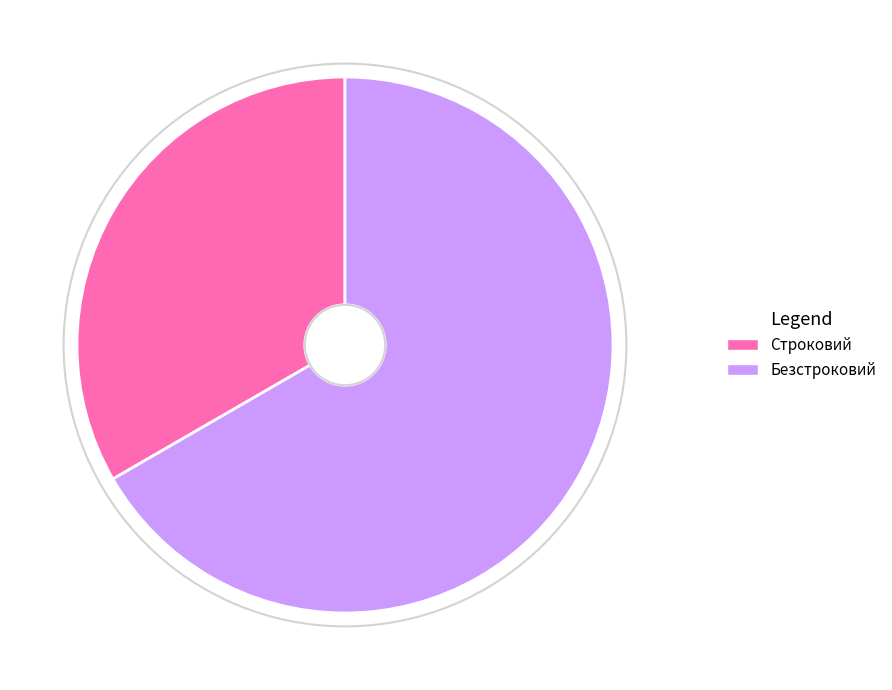

Is the sum of Безстроковий and Строковий greater than half?

Yes